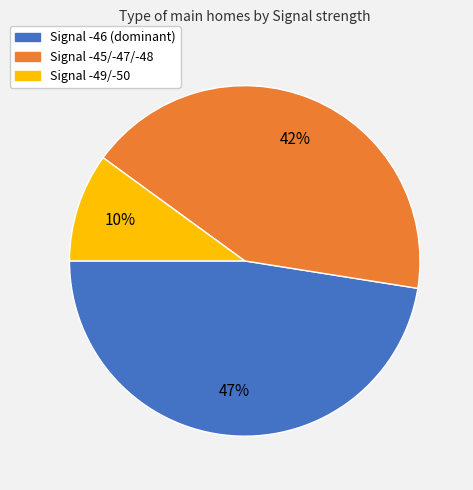

To the nearest percent, what is the average slice percentage?

33%